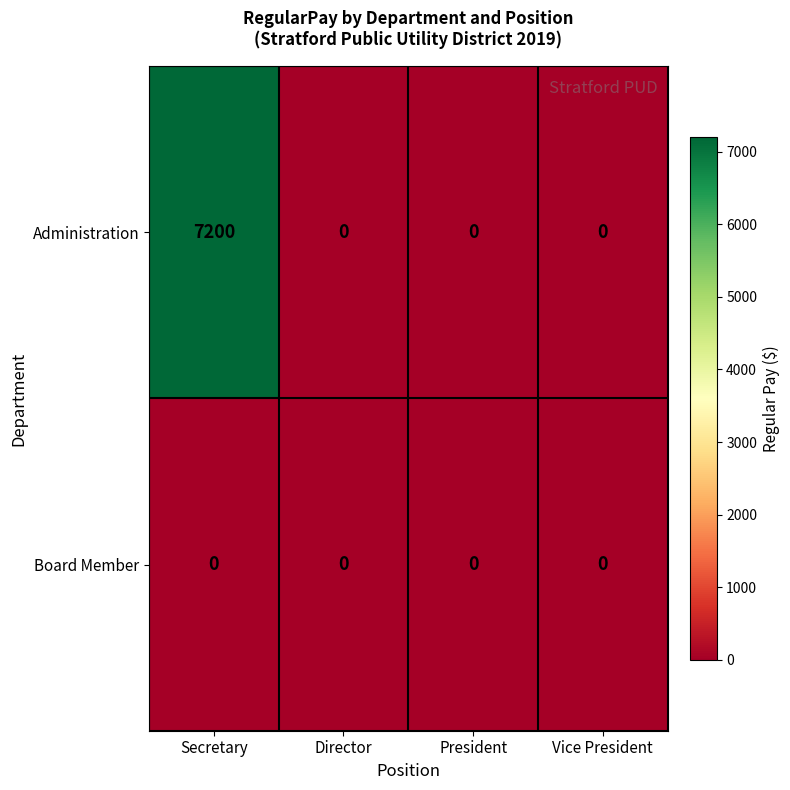

At which category is the sum across all series the highest?

Secretary